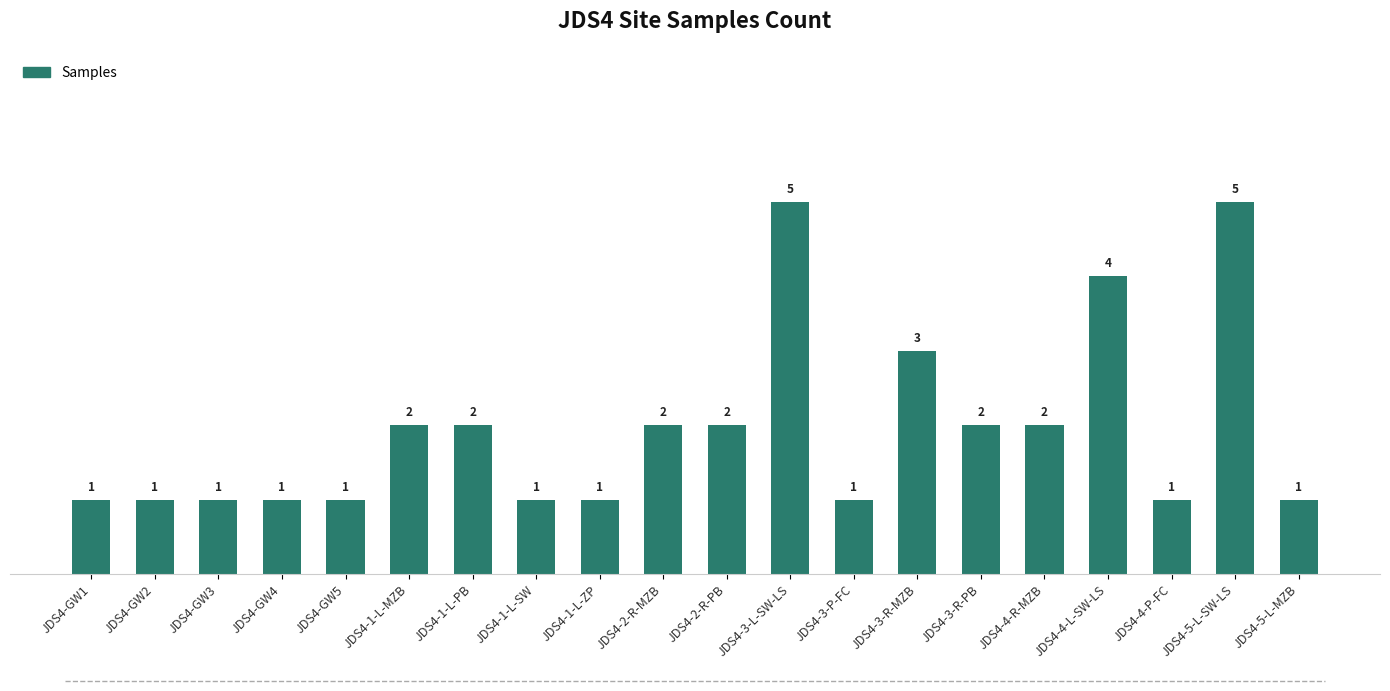

Which has a higher value, JDS4-3-R-MZB or JDS4-2-R-PB?

JDS4-3-R-MZB